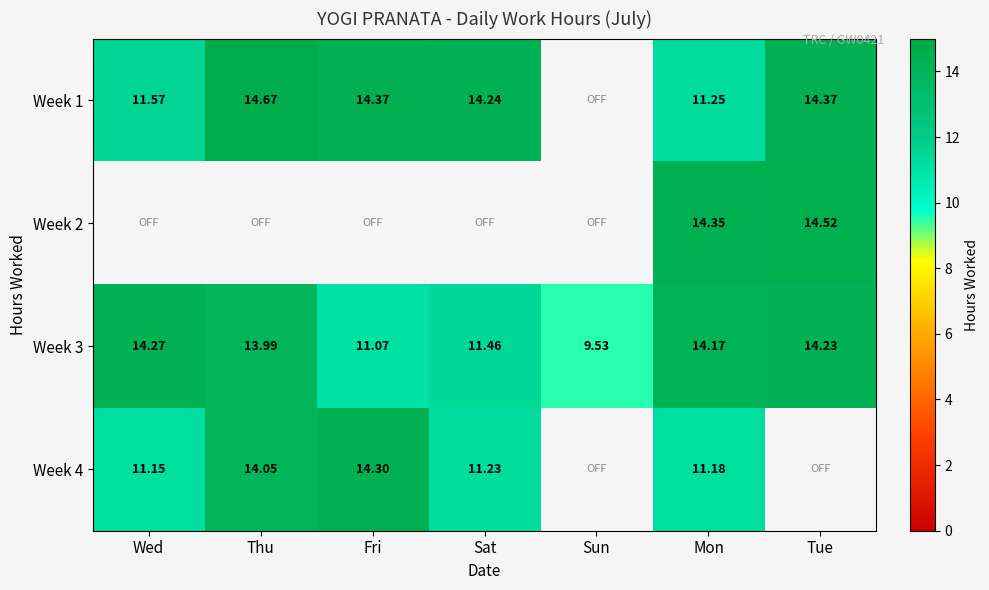

At which label does Week 3 reach its minimum?

Sun